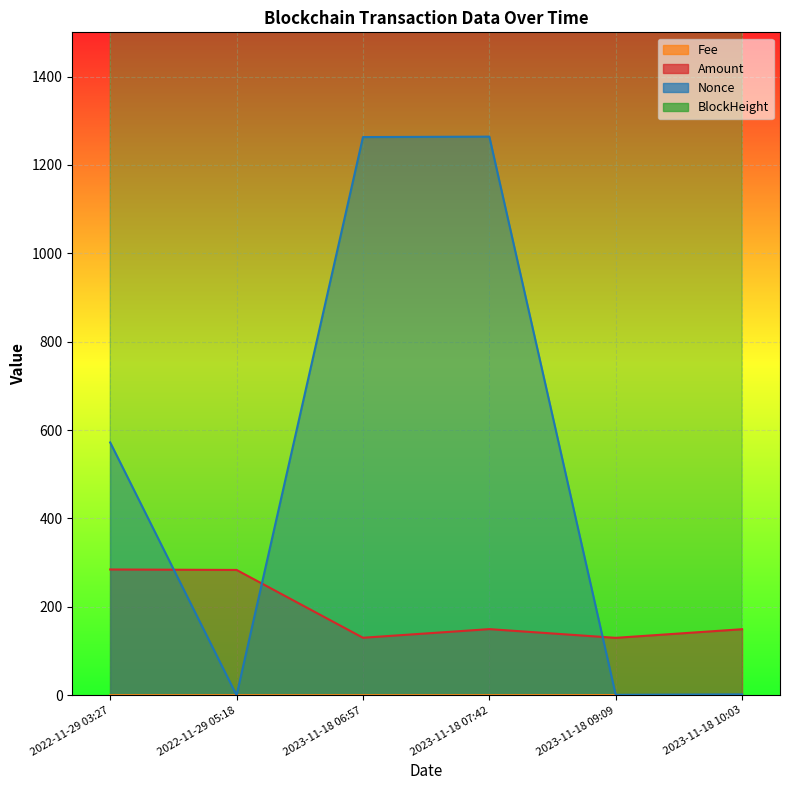

True or false: Fee and Amount intersect in this chart.

False